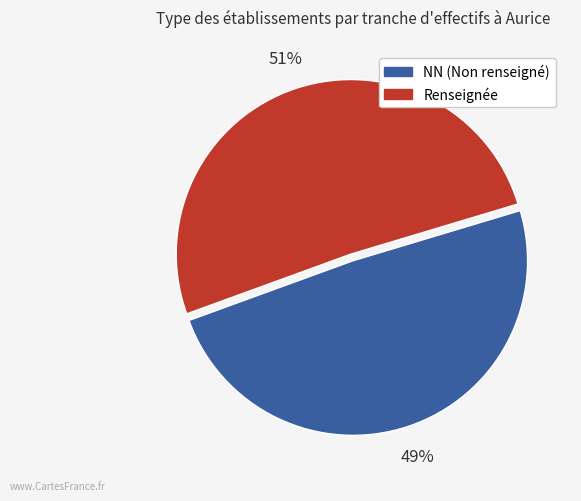

Is there a majority slice in this chart?

Yes